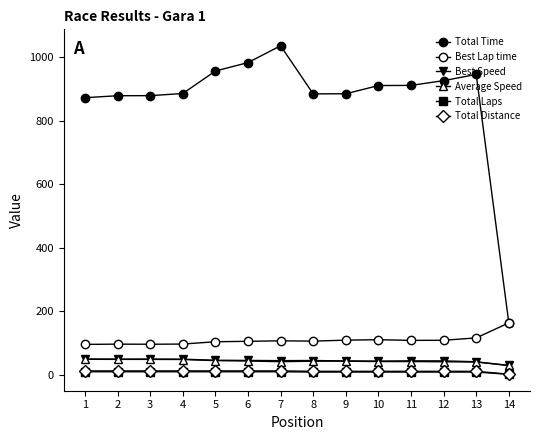

True or false: Total Time and Best Lap time intersect in this chart.

False